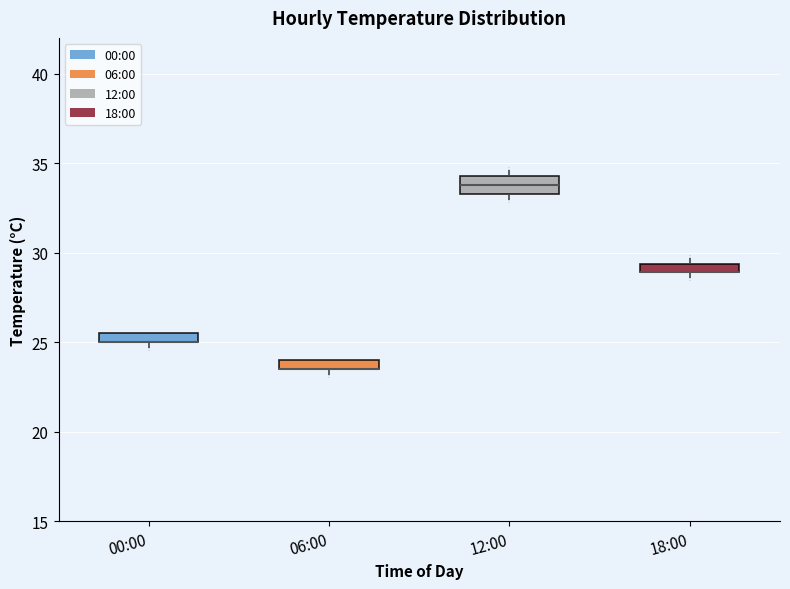

Which box is the tallest, from its lower edge to its upper edge?

12:00